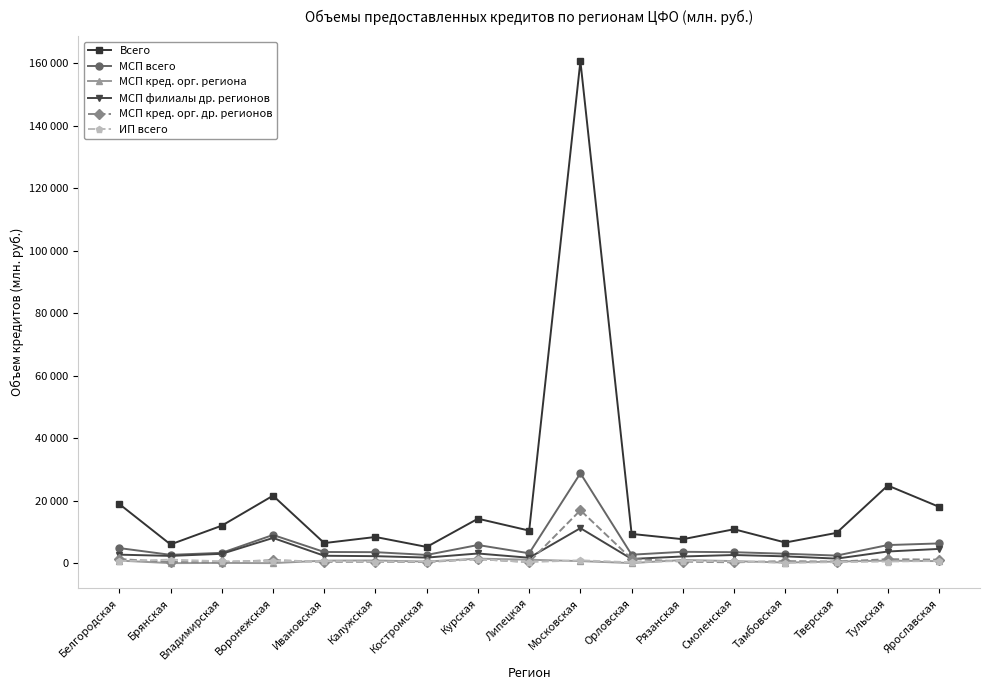

What are all the series names shown in the legend?

Всего, МСП всего, МСП кред. орг. региона, МСП филиалы др. регионов, МСП кред. орг. др. регионов, ИП всего